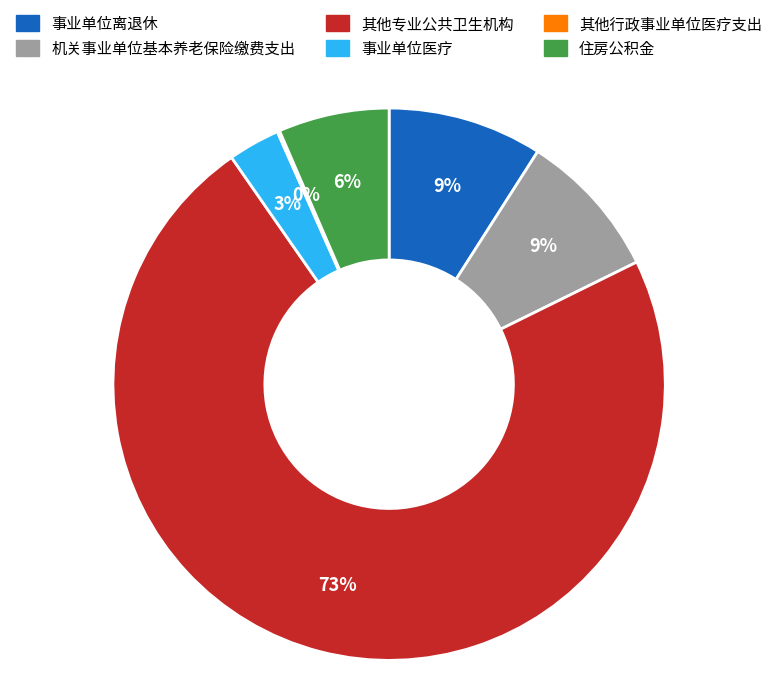

To the nearest percent, what is the average slice percentage?

17%